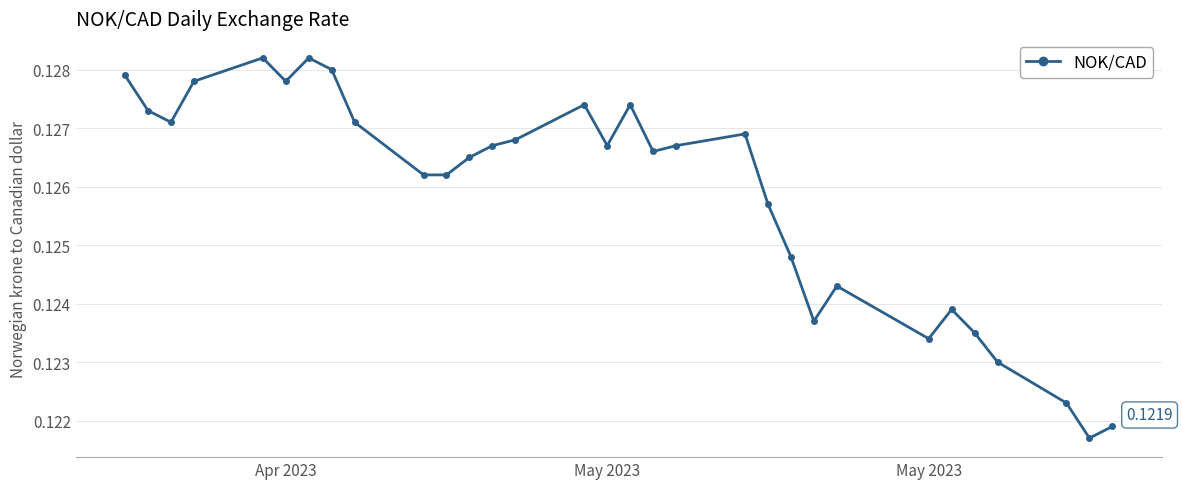

What is the sum of all values?

3.9